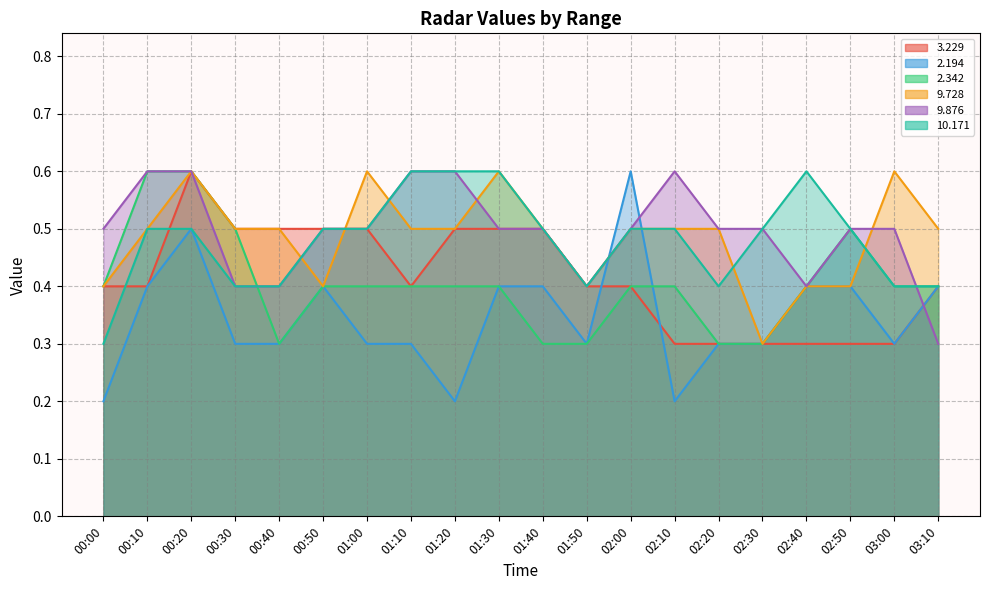

Is the value of   9.876 at 00:10 greater than the value of  10.171 at 01:20?

No